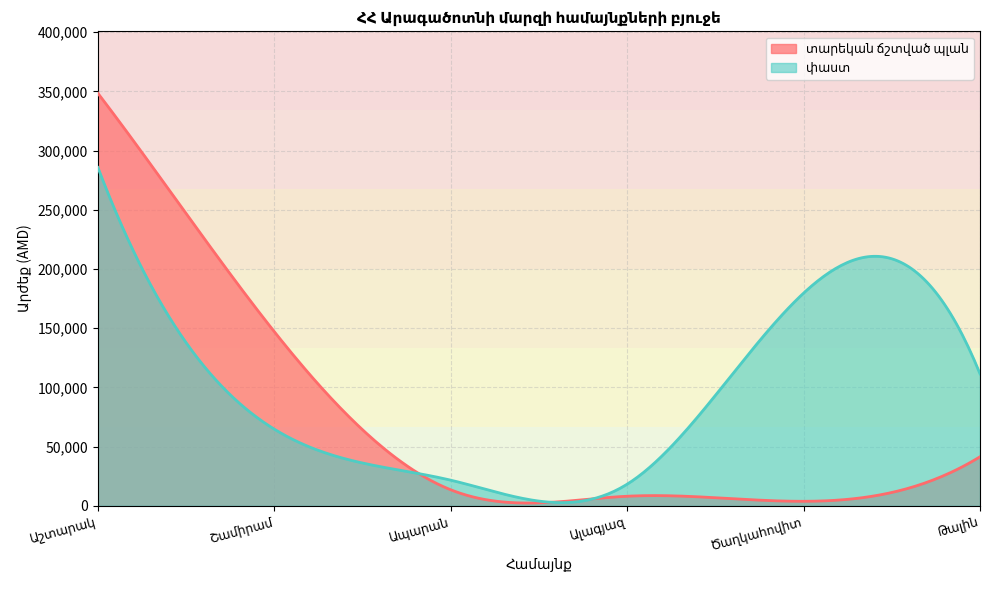

What is the sum of all փաստ values?

681397.3